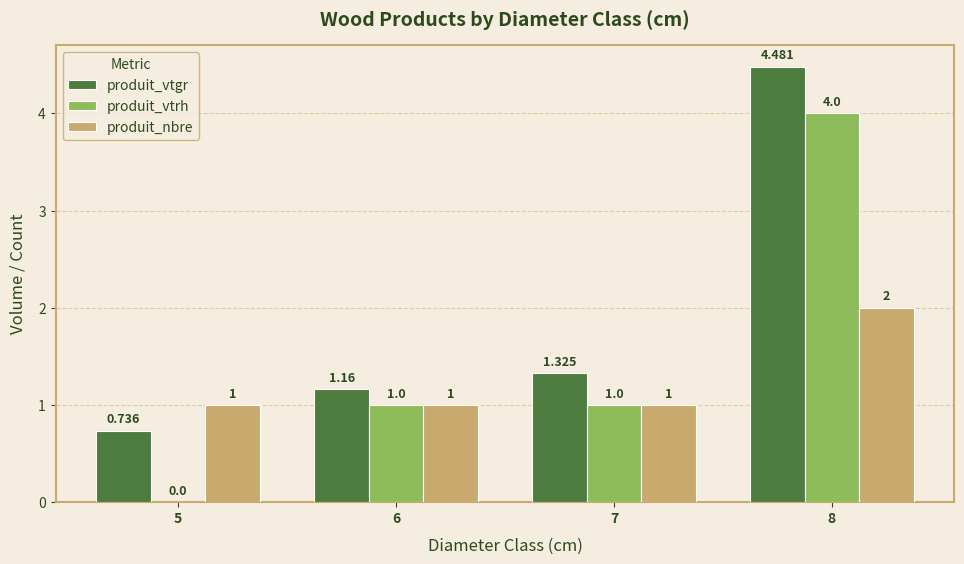

Between 5 and 7, which series saw the biggest shift?

produit_vtrh